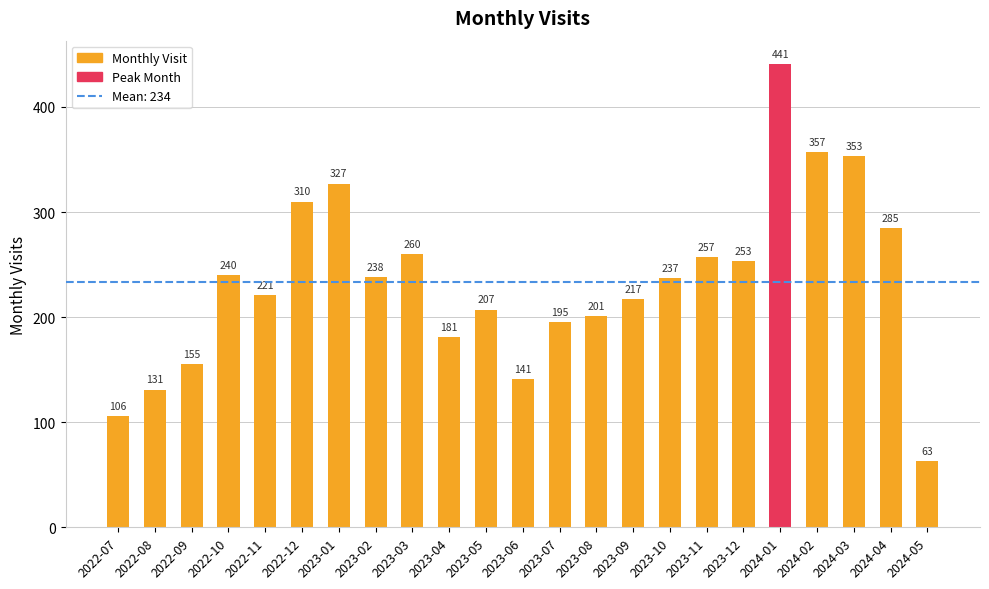

Rank the categories by value from highest to lowest.

2024-01, 2024-02, 2024-03, 2023-01, 2022-12, 2024-04, 2023-03, 2023-11, 2023-12, 2022-10, 2023-02, 2023-10, 2022-11, 2023-09, 2023-05, 2023-08, 2023-07, 2023-04, 2022-09, 2023-06, 2022-08, 2022-07, 2024-05